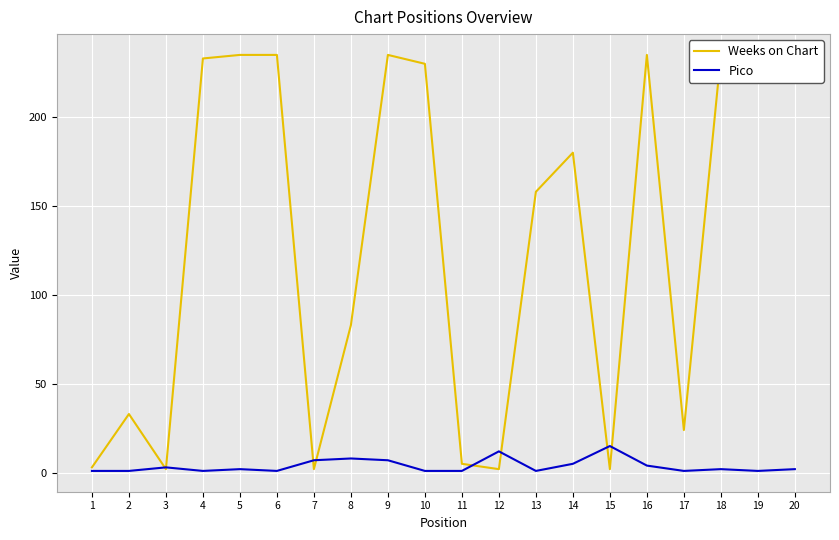

Which series has the largest range (max minus min)?

Weeks on Chart